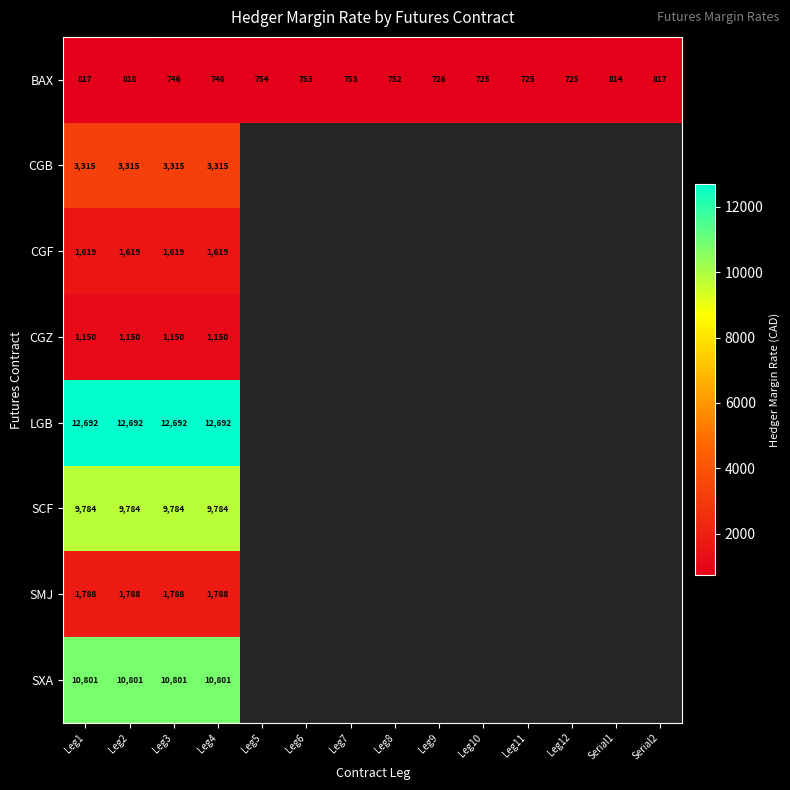

Between Leg12 and Serial1, which is larger?

Serial1